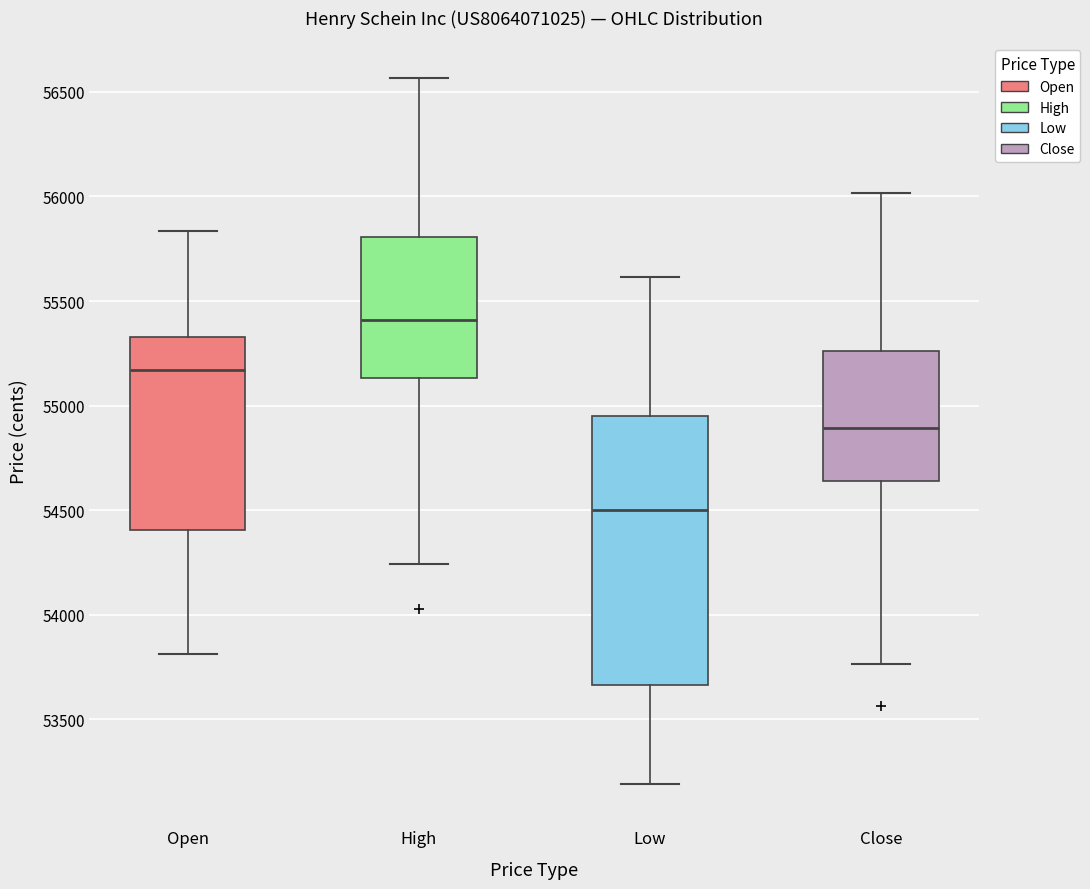

Comparing the boxes themselves (not the whiskers), which one is the tallest?

Low